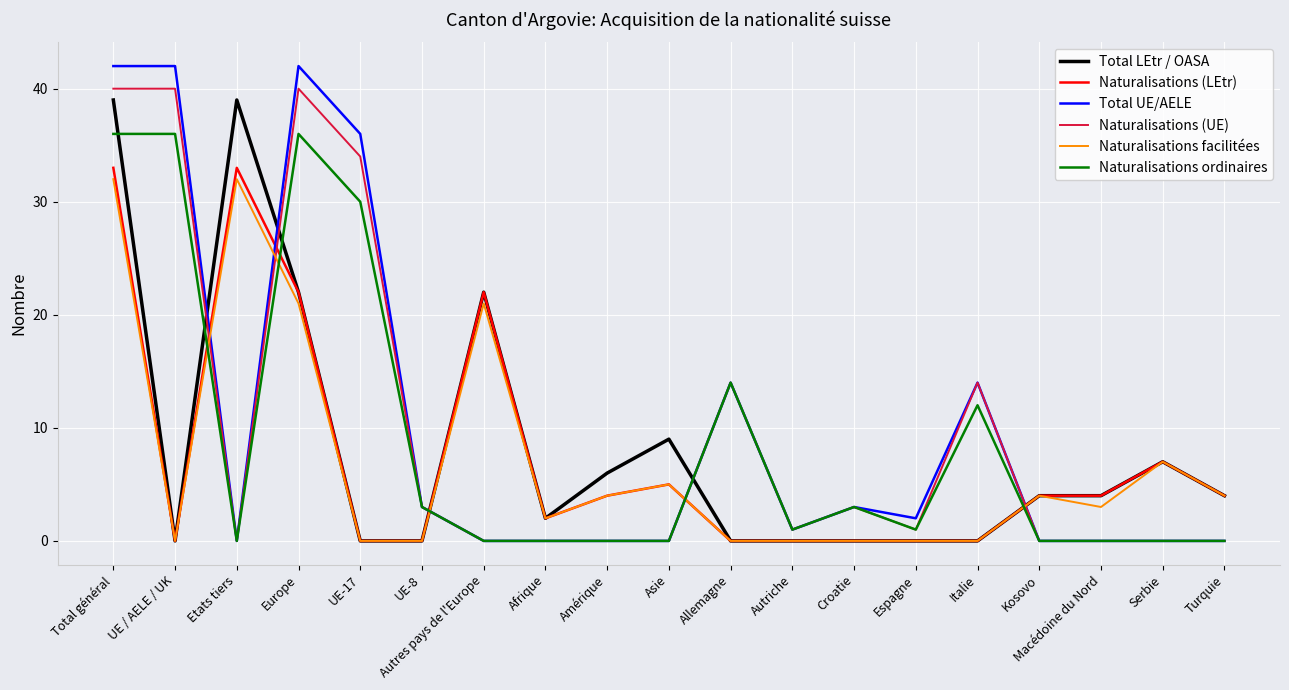

Which series ends up on top after the final intersection of Naturalisations (UE) and Naturalisations (LEtr)?

Naturalisations (LEtr)